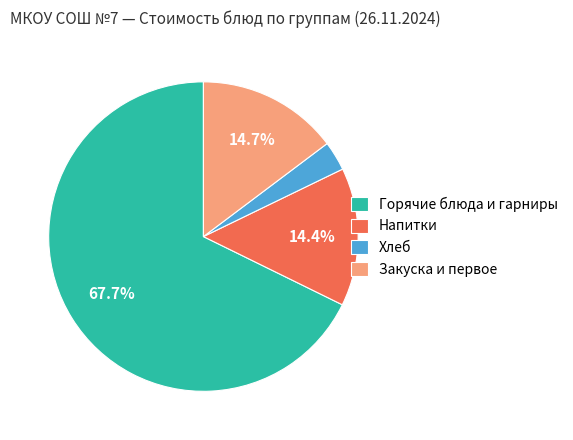

Between Напитки and Горячие блюда и гарниры, which is larger?

Горячие блюда и гарниры